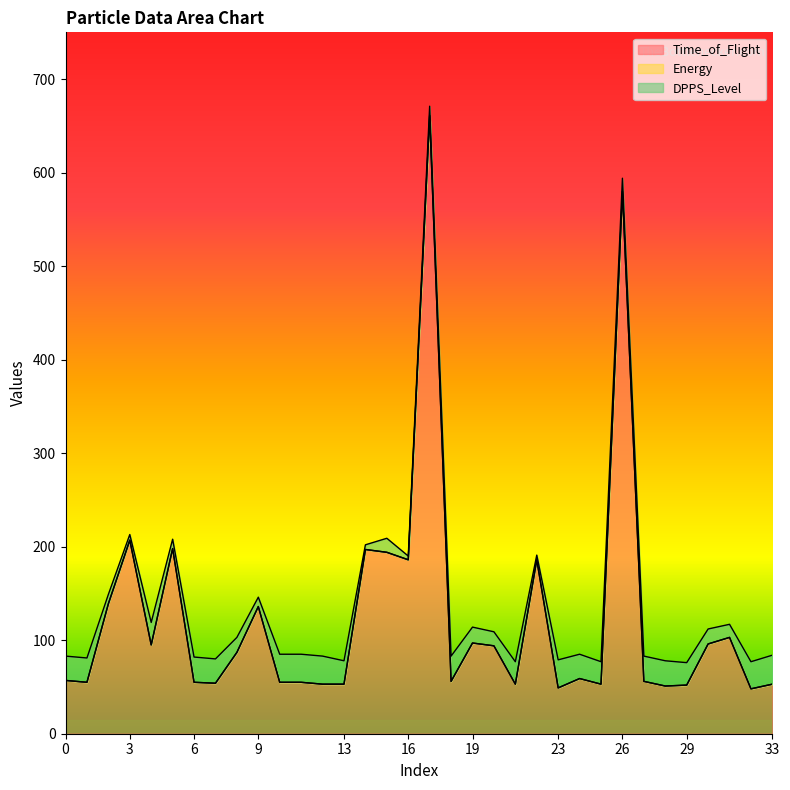

True or false: Energy has a value of 0 at 25.

True